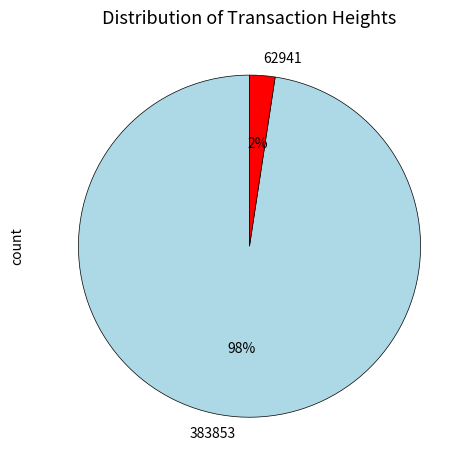

Is it true that 383853 is 98% of the pie?

True